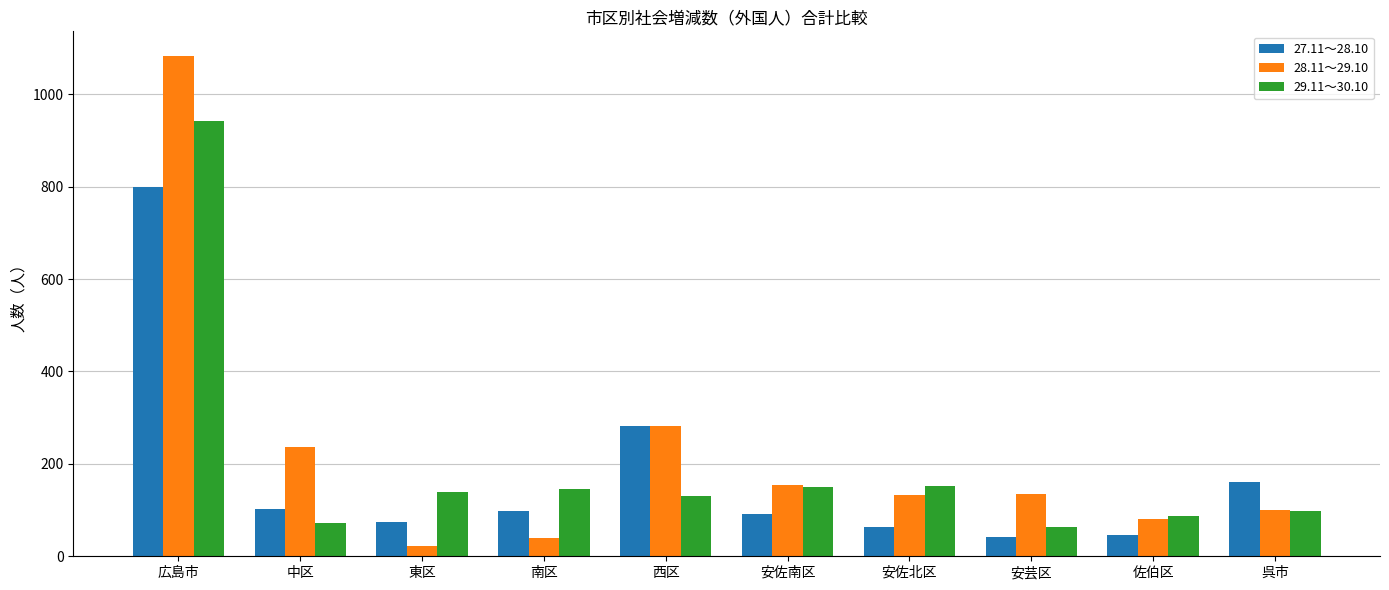

Rank the series at 南区 from highest to lowest value.

29.11～30.10, 27.11～28.10, 28.11～29.10